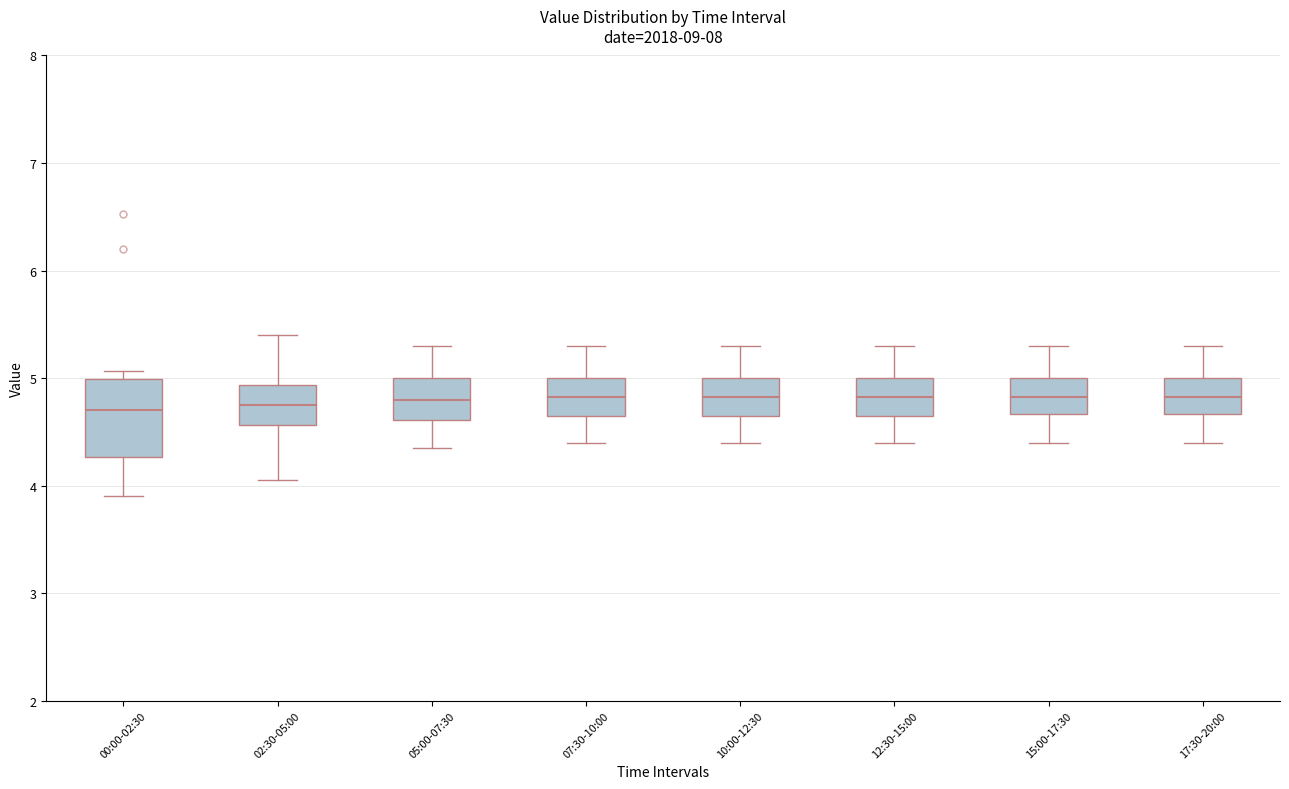

Reading left to right, read every box against the y-axis: the position of its median line, the range the box covers, and the ends of its whiskers. The values are not printed on the chart, so give them approximately, as read against the axis.

00:00-02:30: median 4.7, box 4.3 to 5.0, whiskers 3.9 to 5.1
02:30-05:00: median 4.8, box 4.6 to 4.9, whiskers 4.1 to 5.4
05:00-07:30: median 4.8, box 4.6 to 5.0, whiskers 4.4 to 5.3
07:30-10:00: median 4.8, box 4.7 to 5.0, whiskers 4.4 to 5.3
10:00-12:30: median 4.8, box 4.7 to 5.0, whiskers 4.4 to 5.3
12:30-15:00: median 4.8, box 4.7 to 5.0, whiskers 4.4 to 5.3
15:00-17:30: median 4.8, box 4.7 to 5.0, whiskers 4.4 to 5.3
17:30-20:00: median 4.8, box 4.7 to 5.0, whiskers 4.4 to 5.3